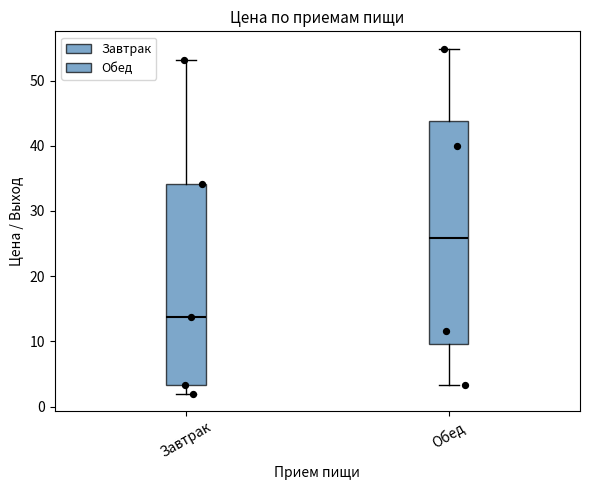

Where does the upper whisker of the box for Обед end on the y-axis? The values are not printed on the chart, so give them approximately, as read against the axis.

55